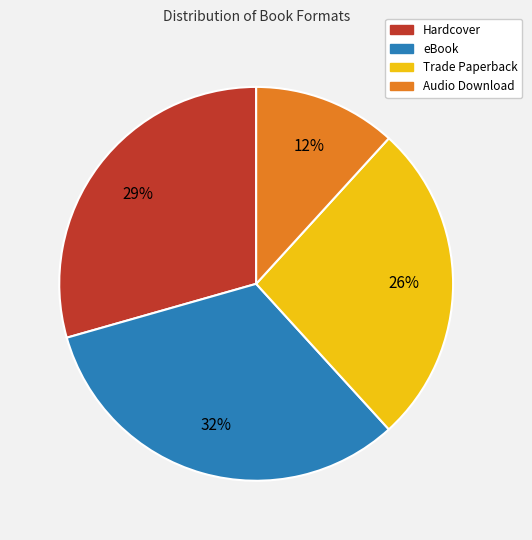

To the nearest percent, what portion does Hardcover represent?

29%